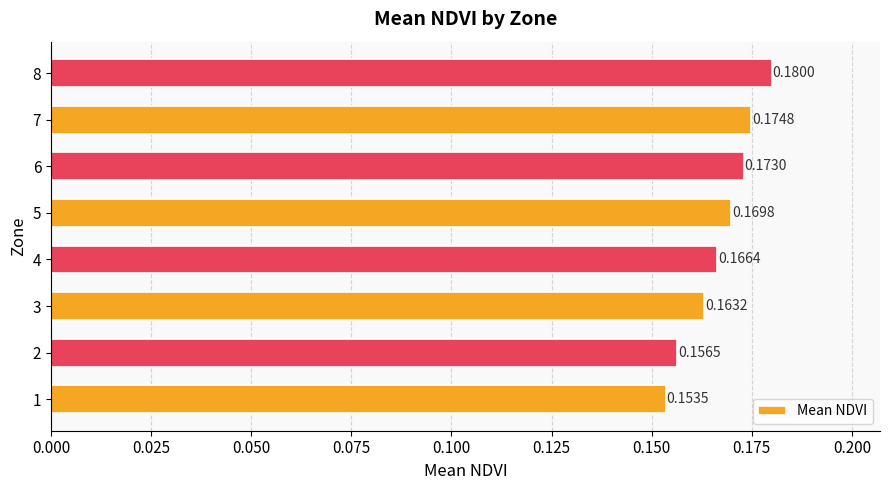

How many categories are shown in the chart?

8